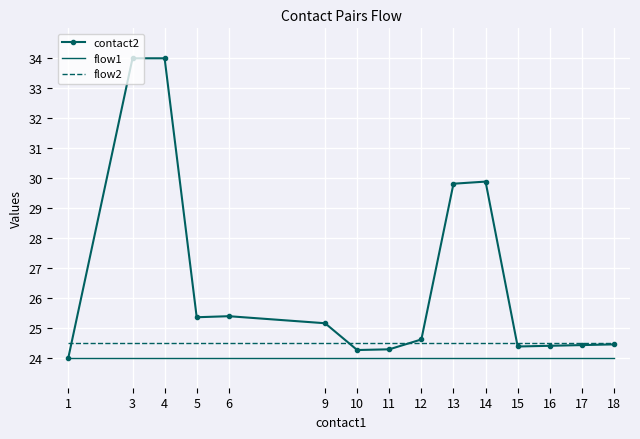

Which series has the largest total across all categories?

contact2